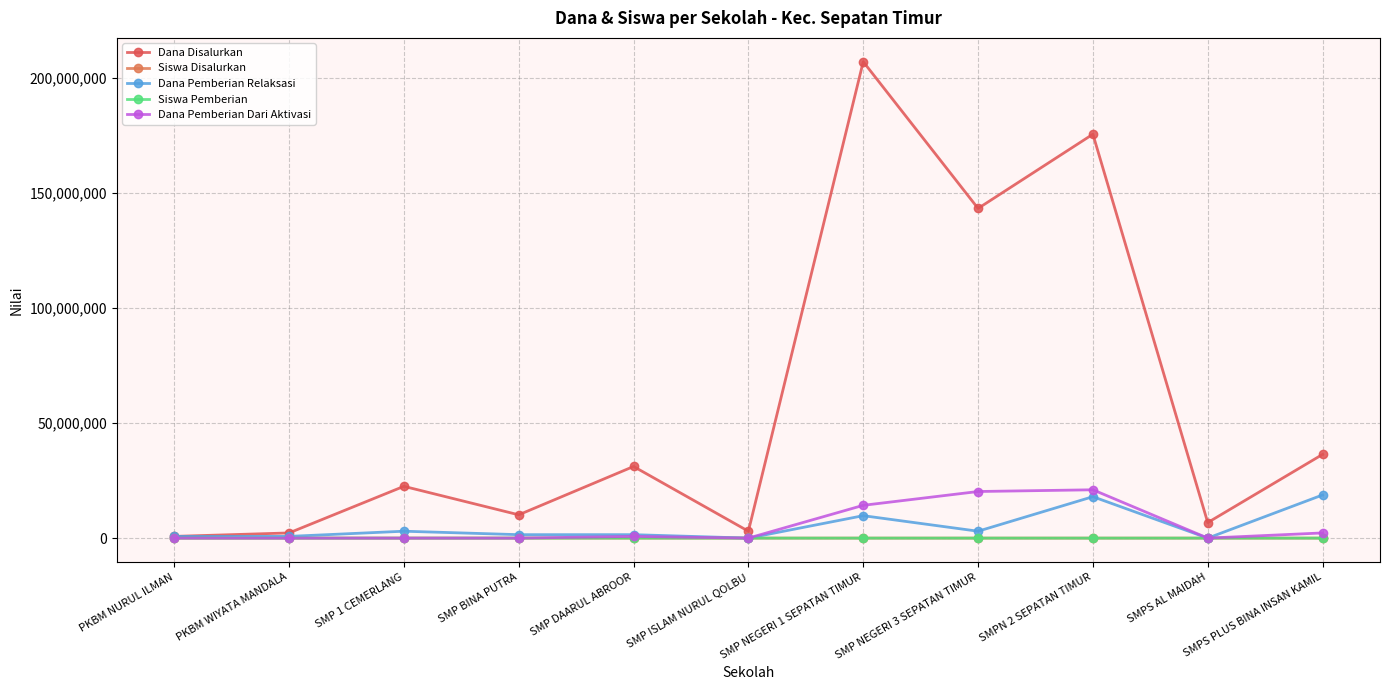

How many distinct data groups are displayed?

5